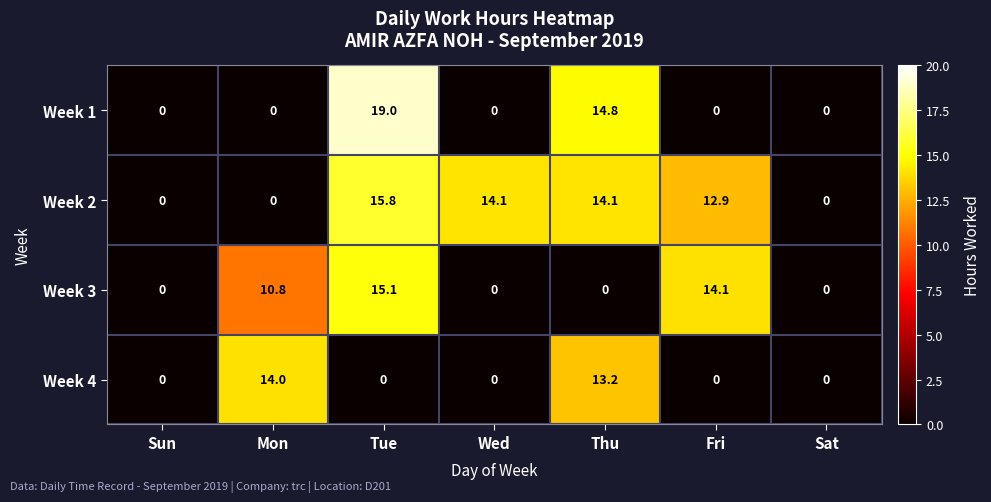

At how many categories does at least one series exceed 17?

1